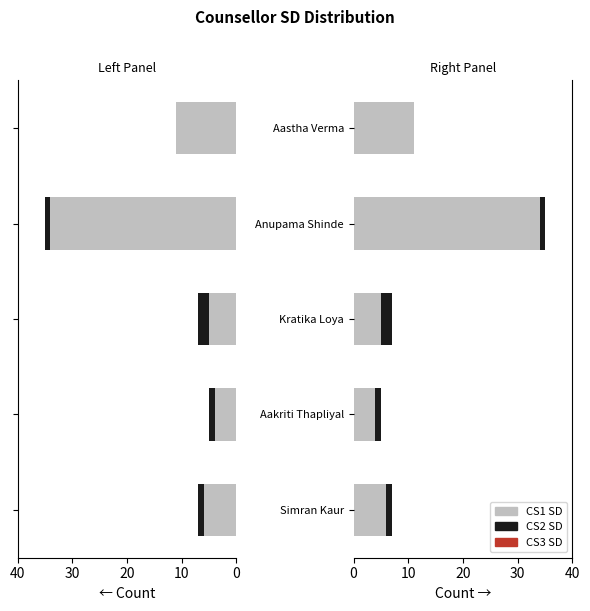

What is the average value of the CS2 SD series?

1.0